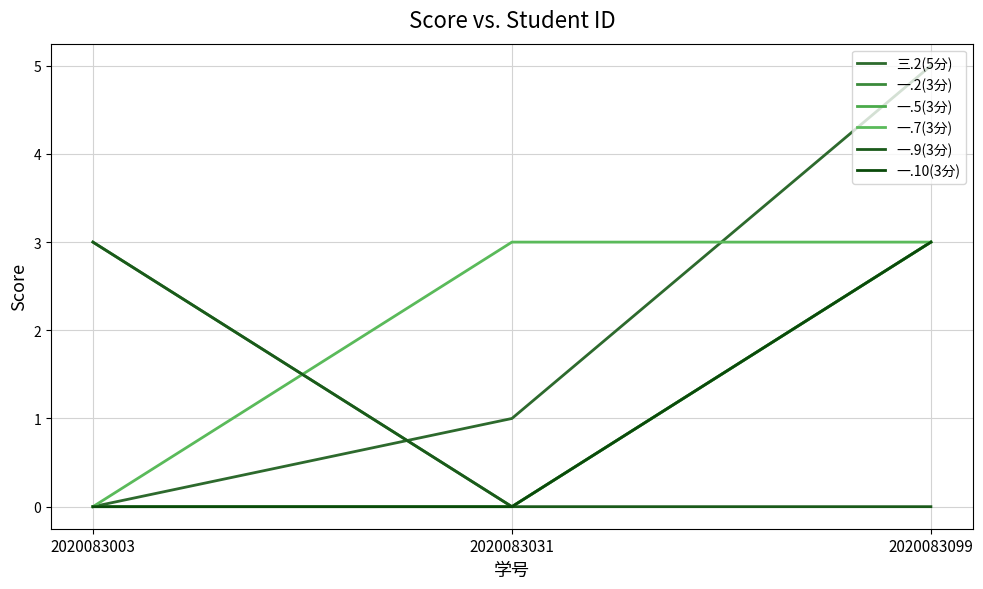

Is this an area chart (filled region under the line)?

No